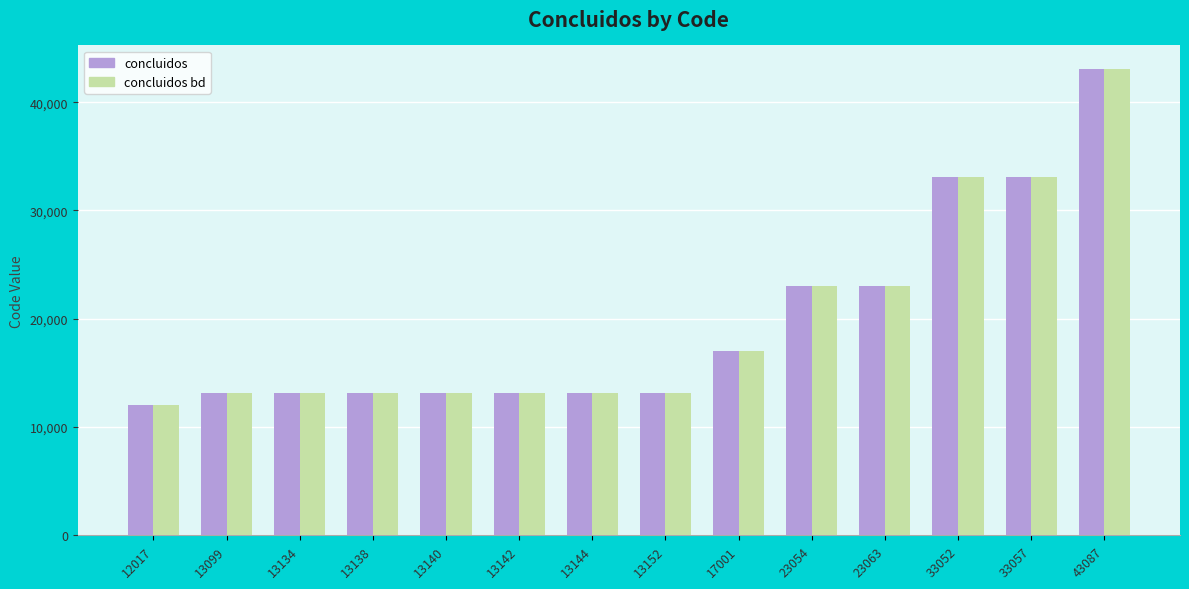

At which category is the sum across all series the highest?

43087